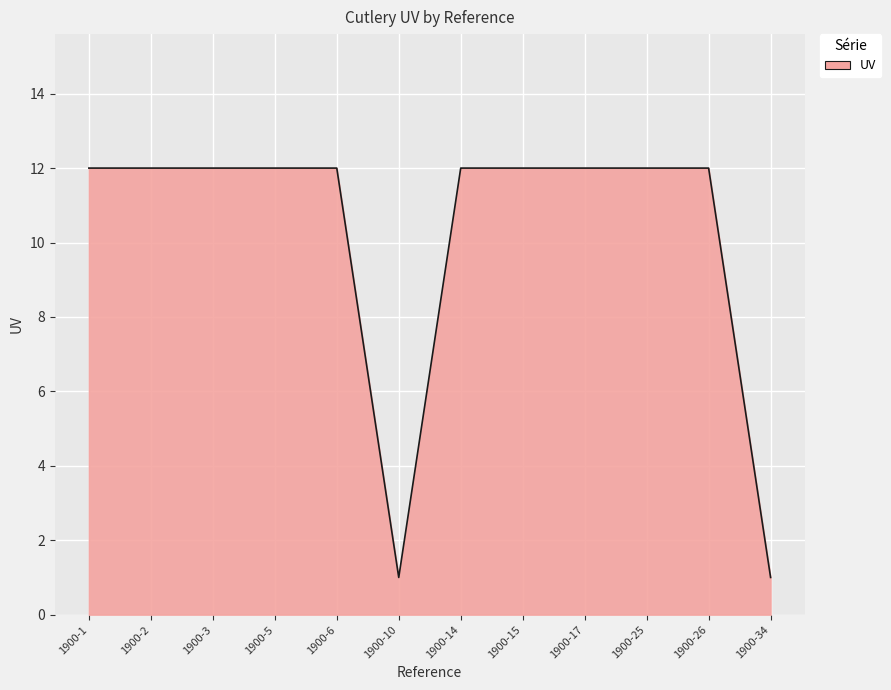

What is the difference between the maximum and minimum values?

11